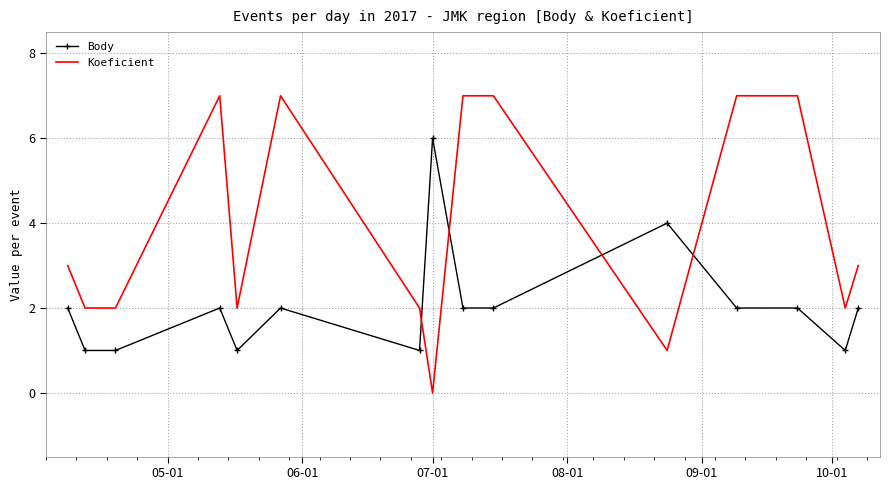

What is the difference between the maximum and minimum values in the Body series?

5